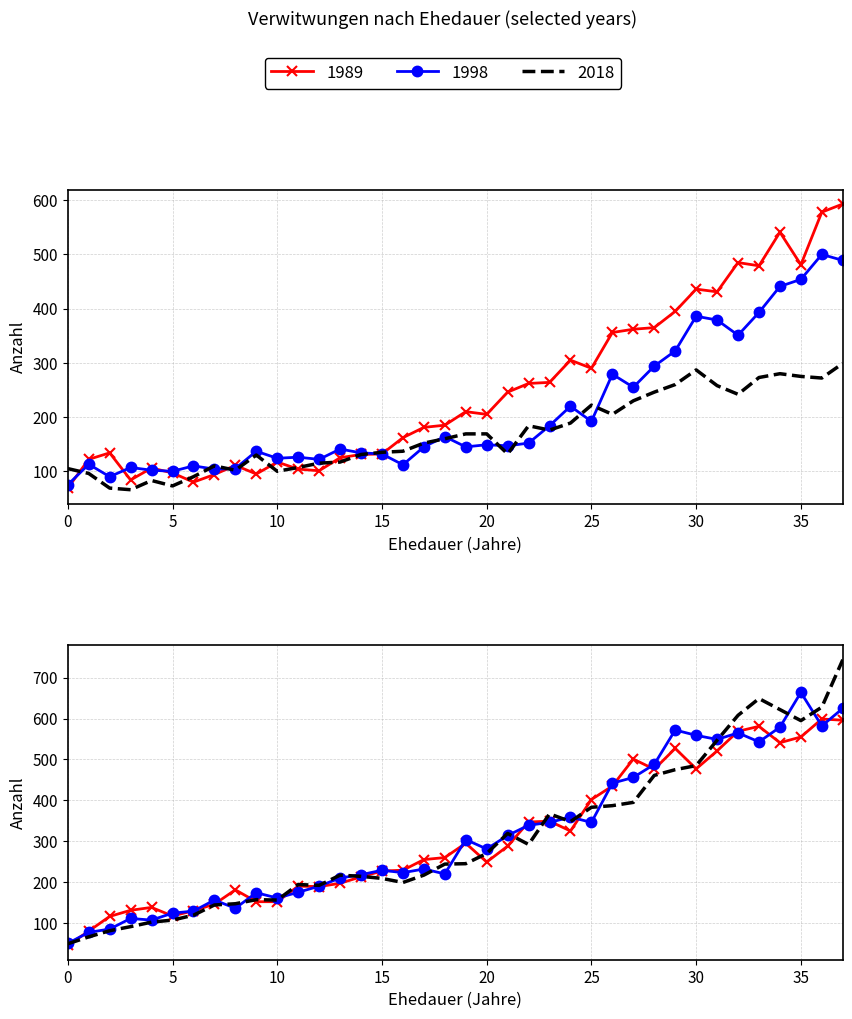

What value does the 2018 series have at 32, to the nearest 50?

250